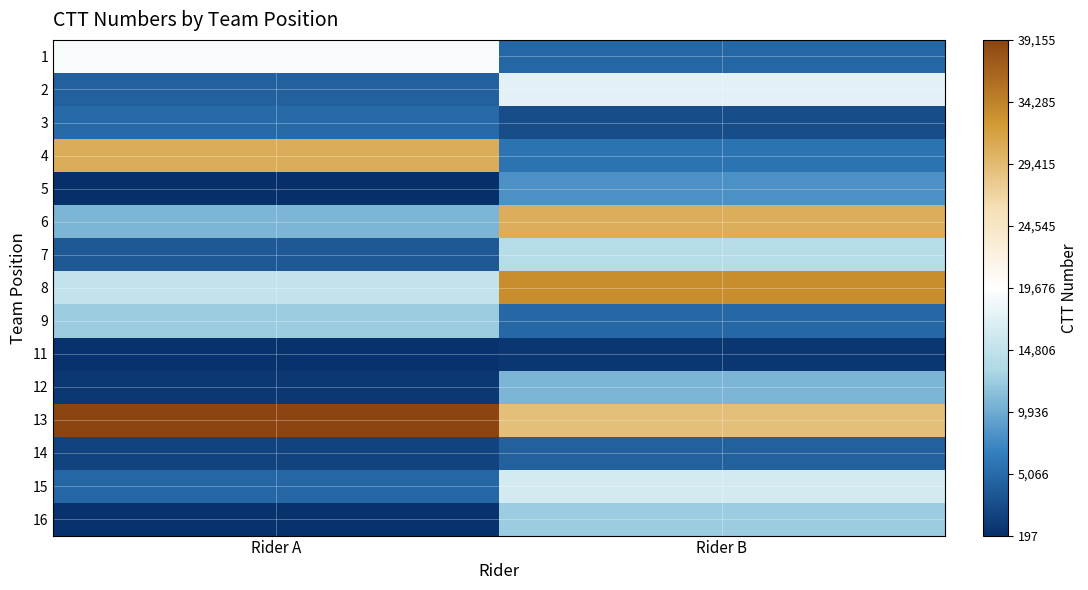

Reading left to right, extract all data points from this chart.

1: Rider A=19137	Rider B=4719
2: Rider A=4296	Rider B=17452
3: Rider A=5007	Rider B=2644
4: Rider A=30712	Rider B=5686
5: Rider A=197	Rider B=8026
6: Rider A=10697	Rider B=30552
7: Rider A=3628	Rider B=13812
8: Rider A=14847	Rider B=33458
9: Rider A=12242	Rider B=4814
11: Rider A=373	Rider B=714
12: Rider A=850	Rider B=10564
13: Rider A=39155	Rider B=29060
14: Rider A=1856	Rider B=4282
15: Rider A=4754	Rider B=16322
16: Rider A=466	Rider B=12370